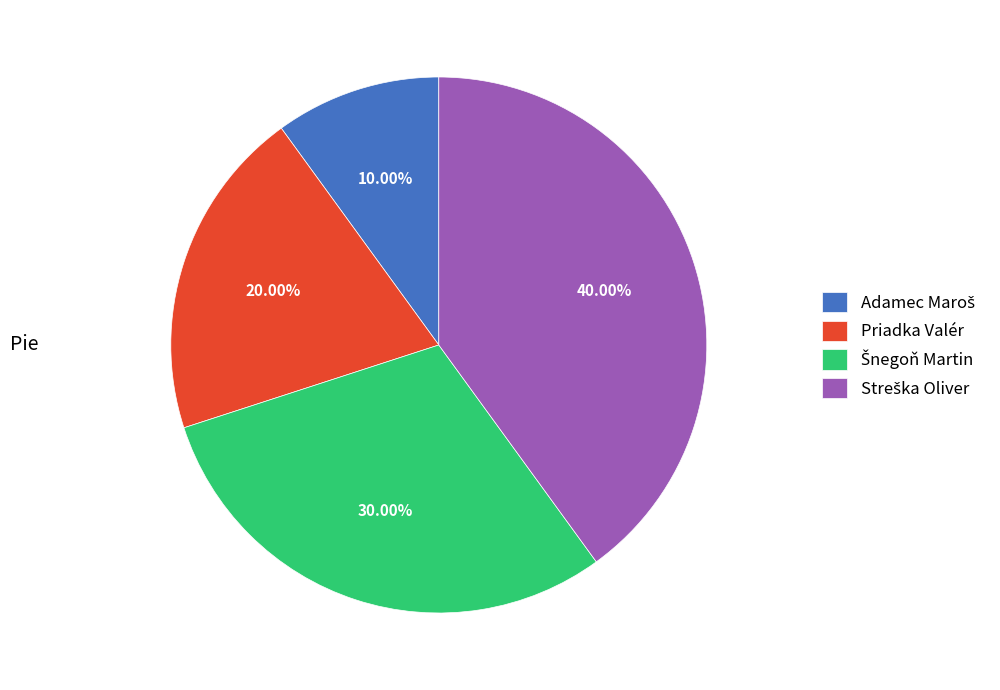

Does Priadka Valér represent more than half of the total?

No